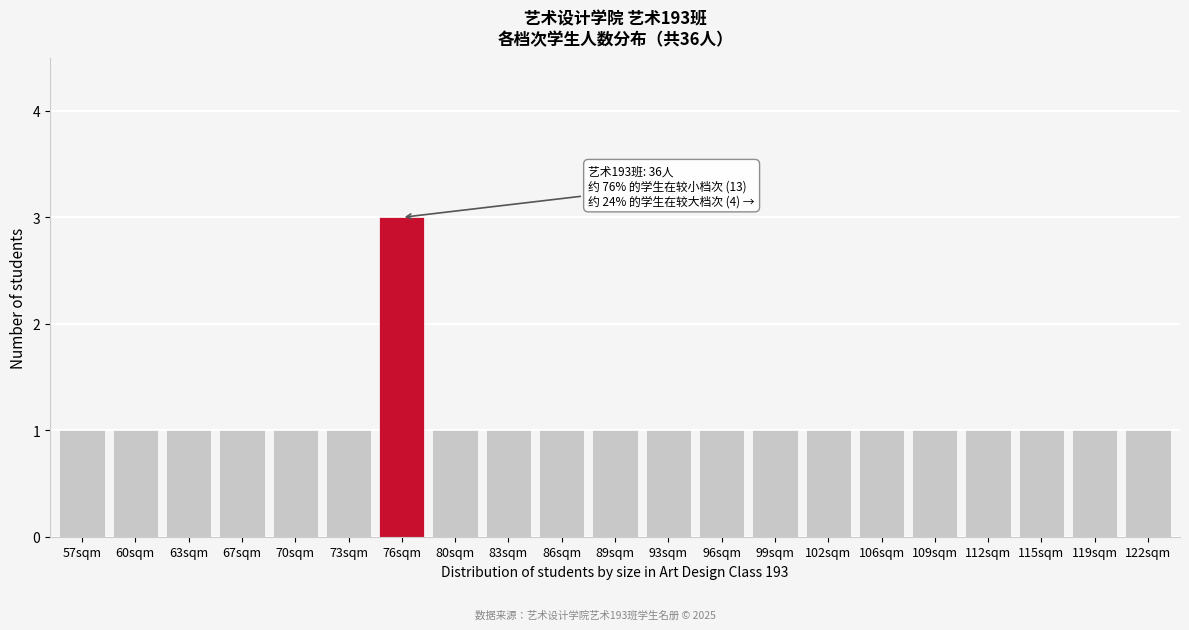

Reading left to right, extract all data points from this chart.

57sqm=1	60sqm=1	63sqm=1	67sqm=1	70sqm=1	73sqm=1	76sqm=3	80sqm=1	83sqm=1	86sqm=1	89sqm=1	93sqm=1	96sqm=1	99sqm=1	102sqm=1	106sqm=1	109sqm=1	112sqm=1	115sqm=1	119sqm=1	122sqm=1